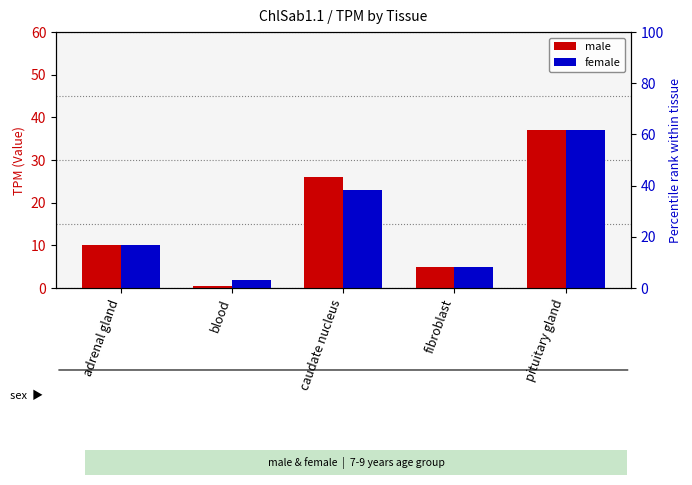

The male series shows 1.0 at blood. True or false?

False